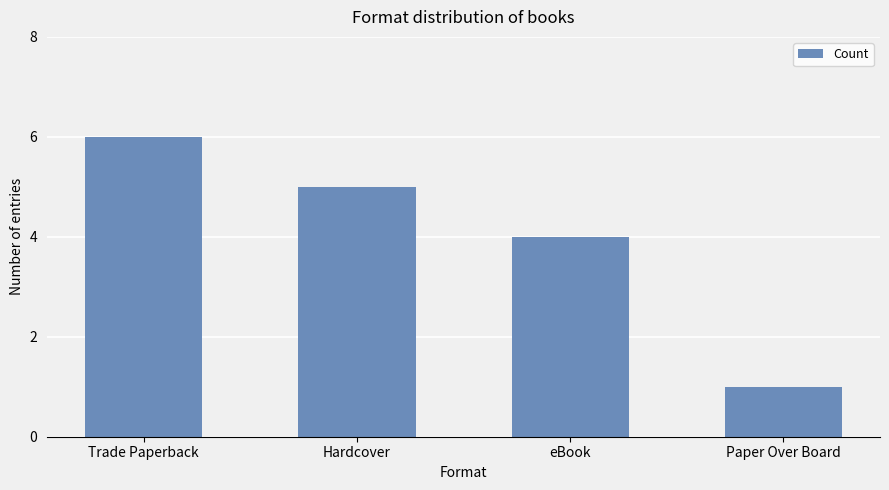

The value at eBook is 4. True or false?

True